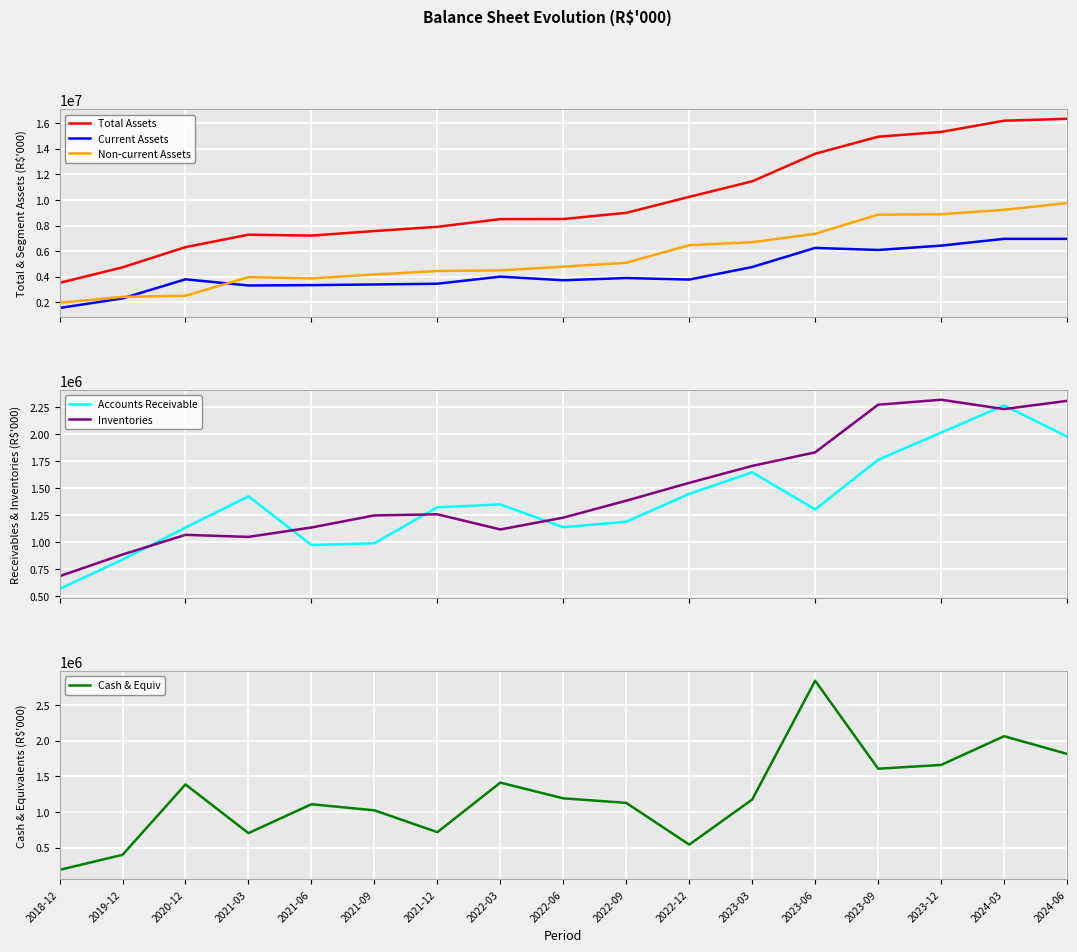

Which category has the highest value in the Inventories series?

2023-12